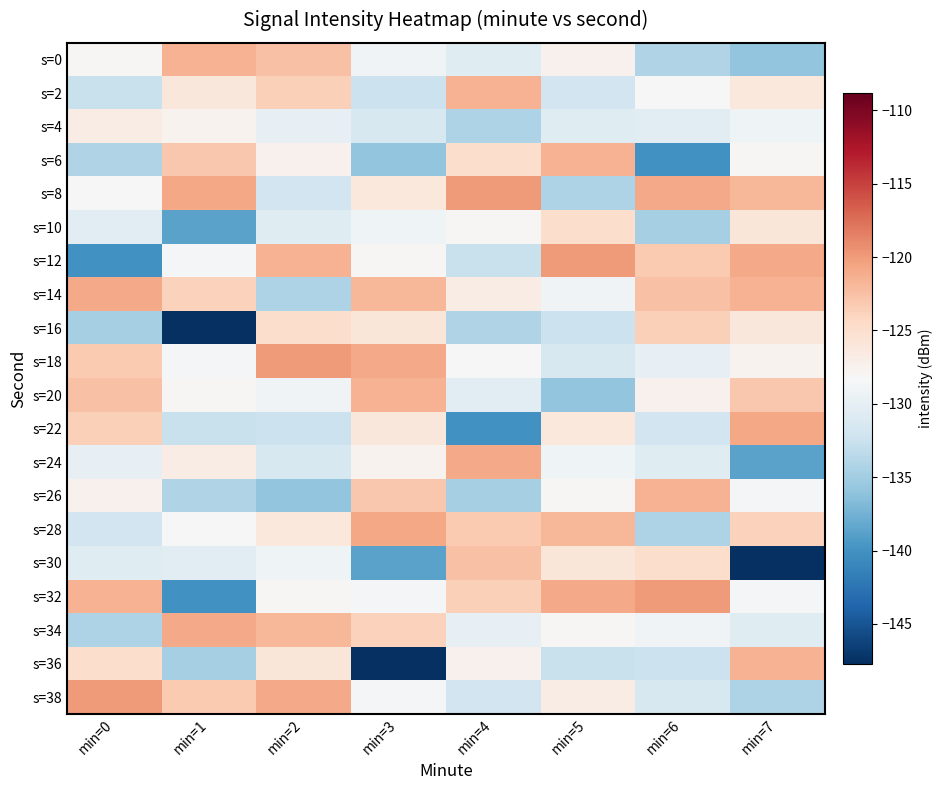

What is the spread (max minus min) of values at min=7?

26.9